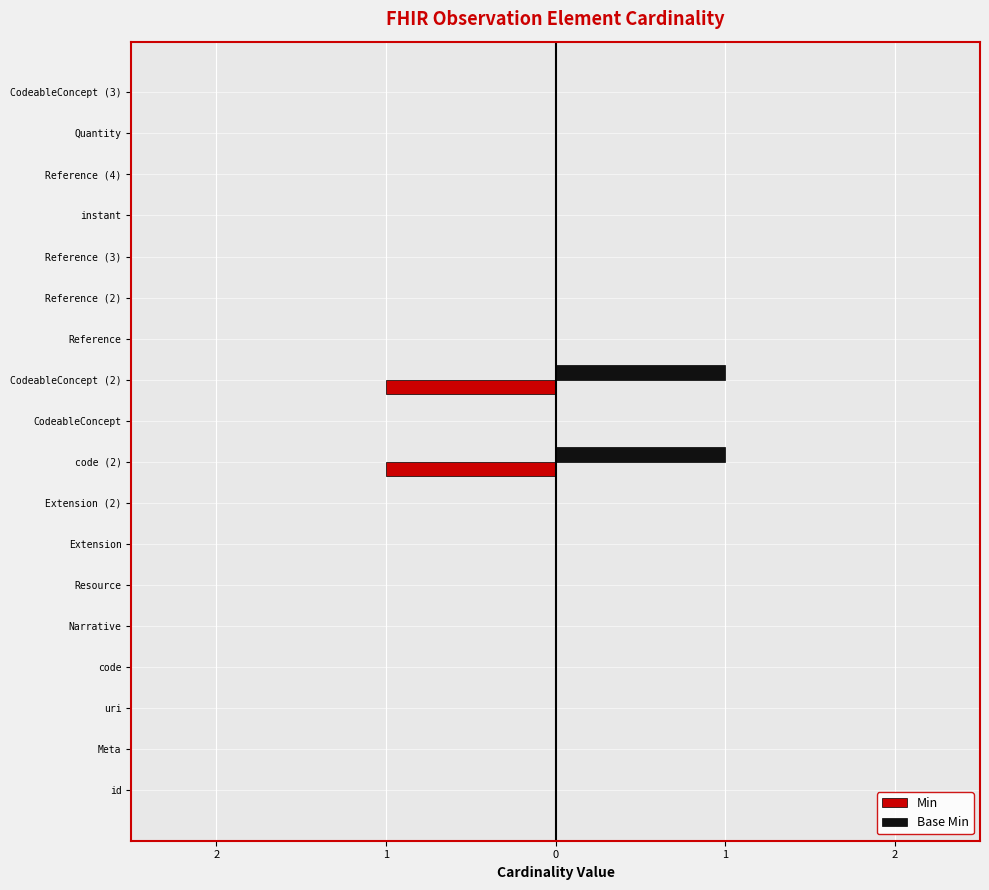

What is the smallest value displayed?

-1